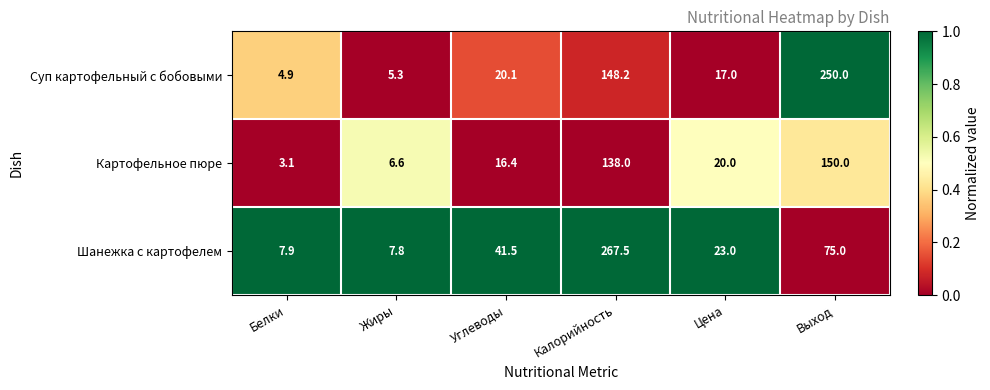

Which label corresponds to the smallest value in the chart?

Белки